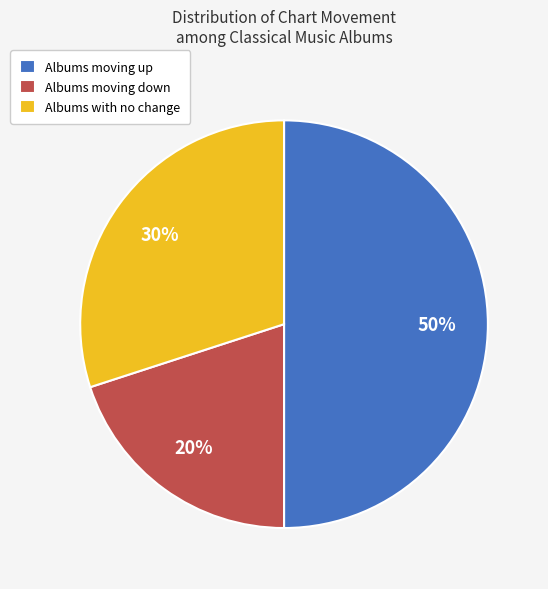

To the nearest percent, what is the difference between the largest and smallest slice percentages?

30%